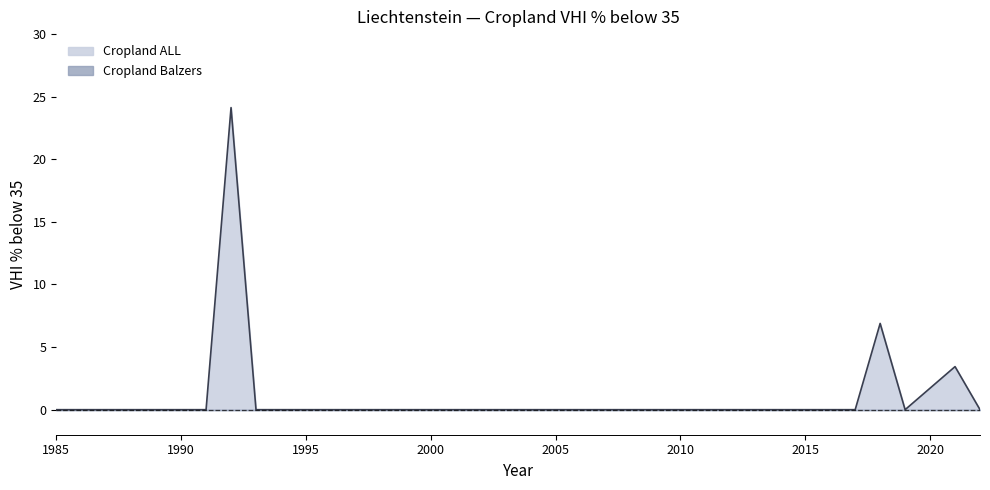

How many interior local peaks (higher than both neighbors) does the data have?

3